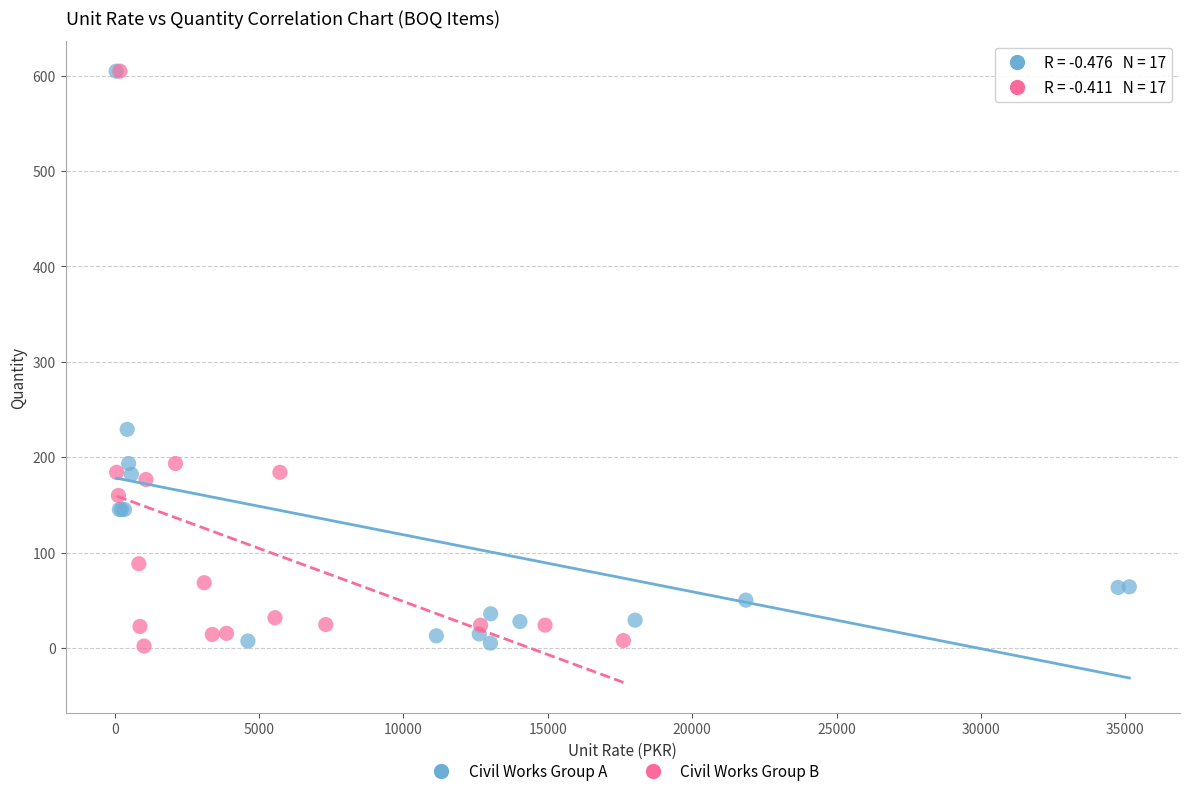

What are all the series names shown in the legend?

Civil Works Group A, Civil Works Group B